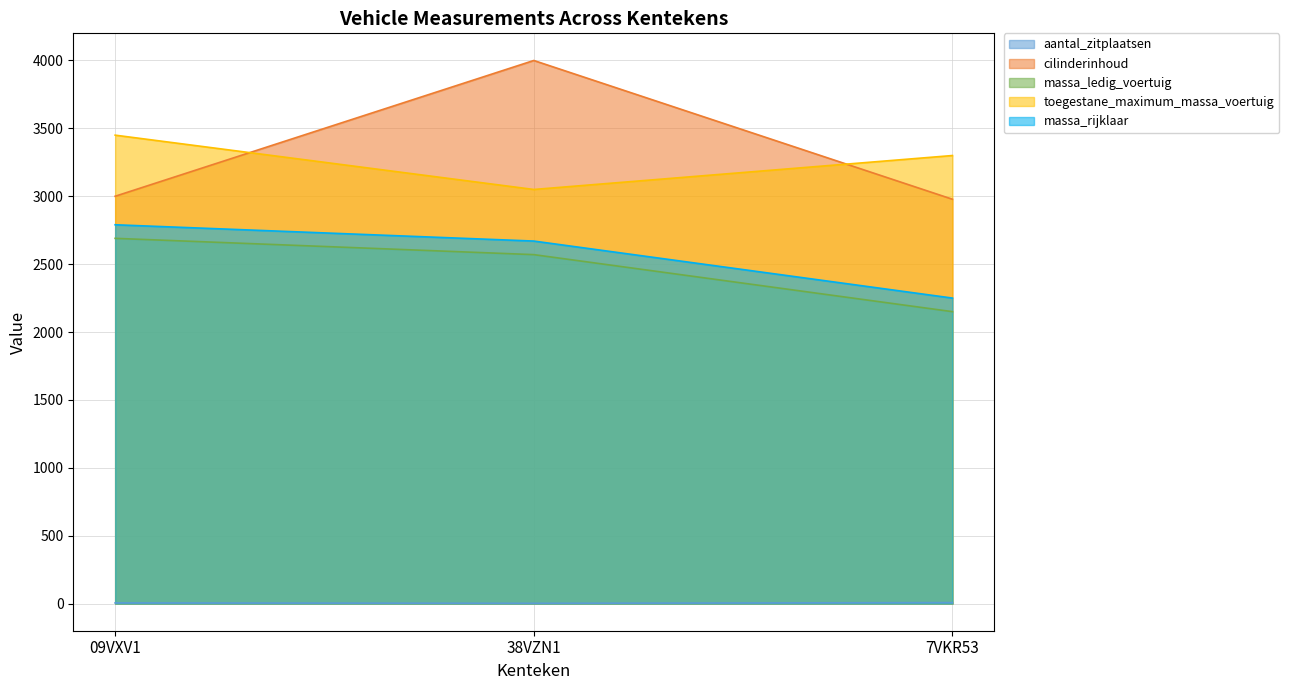

How many lines are shown in the chart?

5